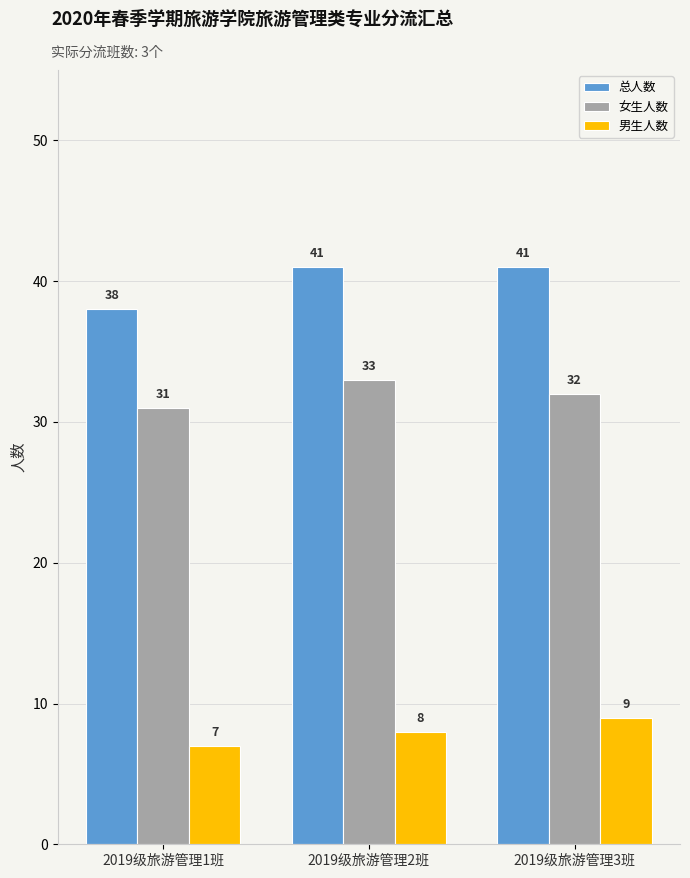

At 2019级旅游管理2班, list the series in order from largest to smallest.

总人数, 女生人数, 男生人数